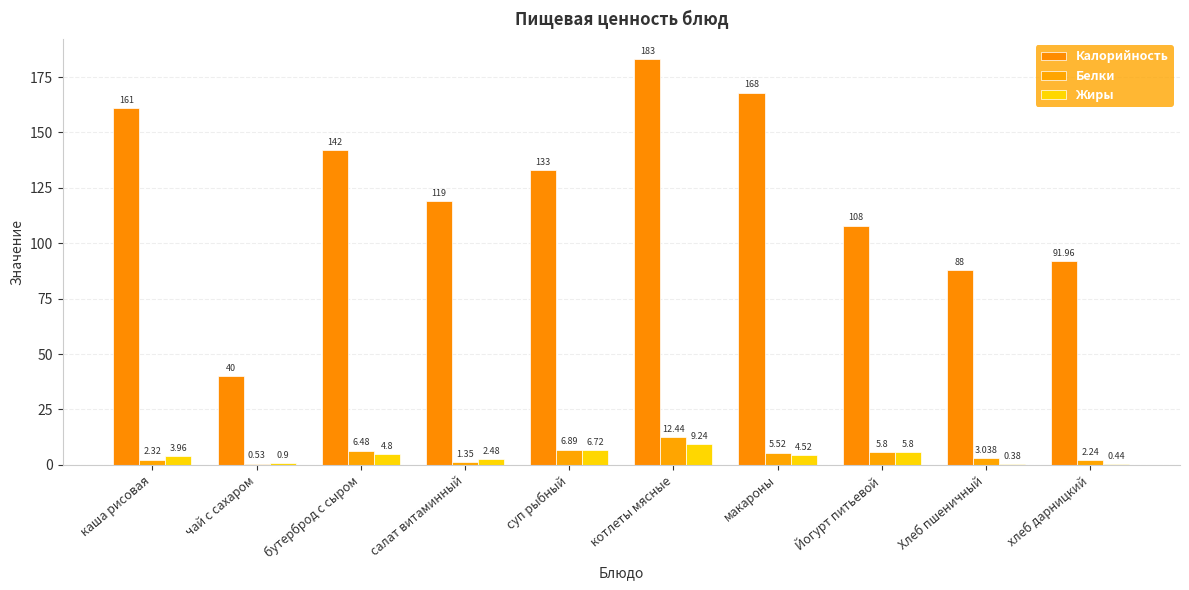

What is the value of the Калорийность bar at the 10th from the left?

92.0